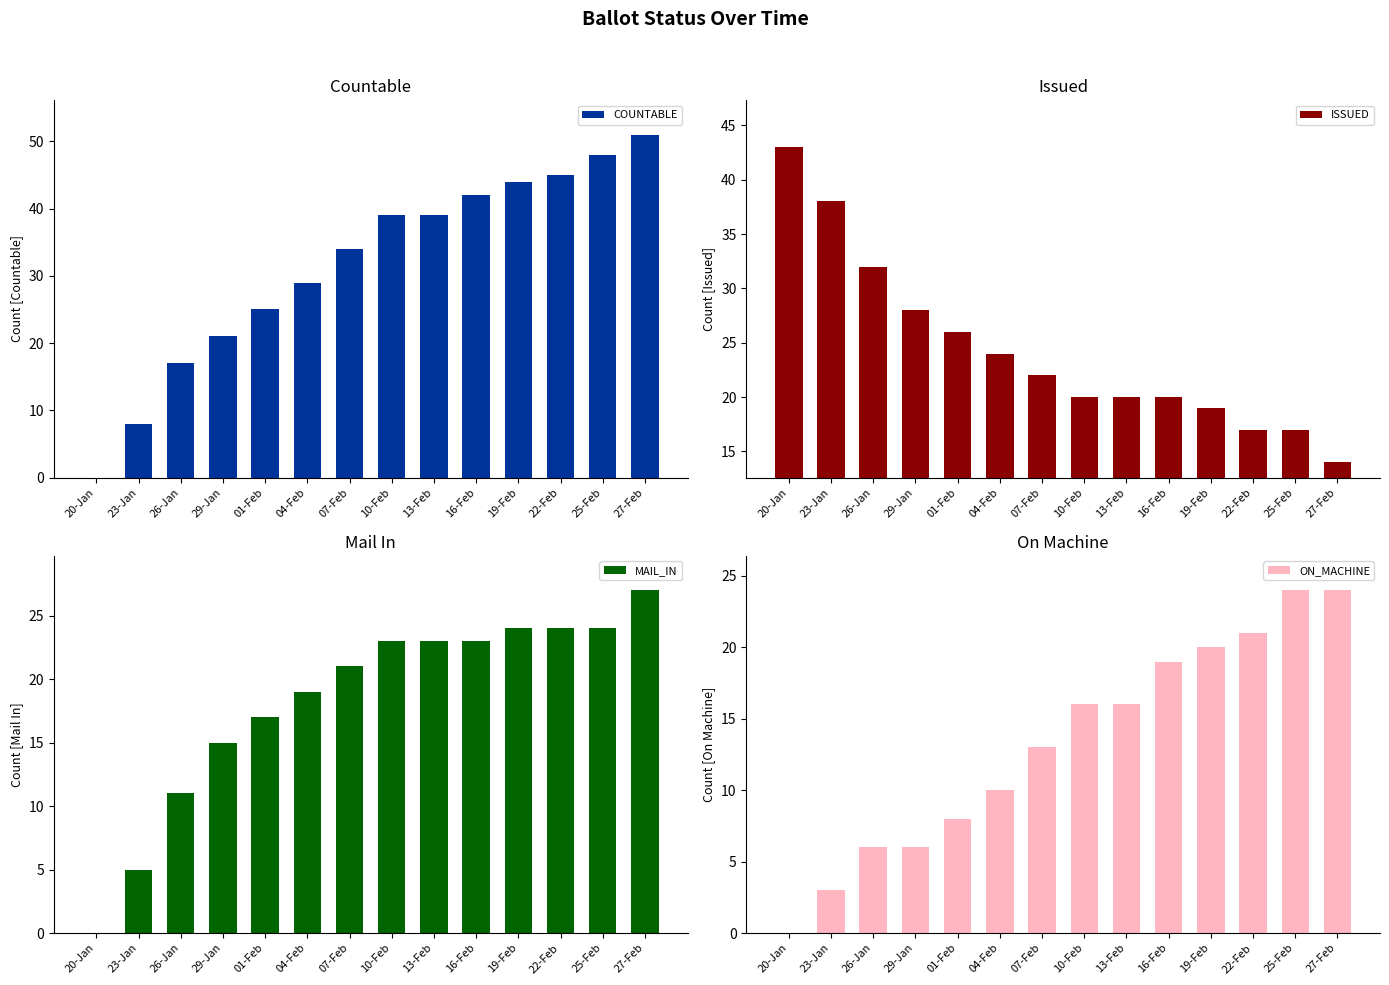

Reading right to left, extract all data points from this chart.

COUNTABLE: 51	48	45	44	42	39	39	34	29	25	21	17	8	0
ISSUED: 14	17	17	19	20	20	20	22	24	26	28	32	38	43
MAIL_IN: 27	24	24	24	23	23	23	21	19	17	15	11	5	0
ON_MACHINE: 24	24	21	20	19	16	16	13	10	8	6	6	3	0